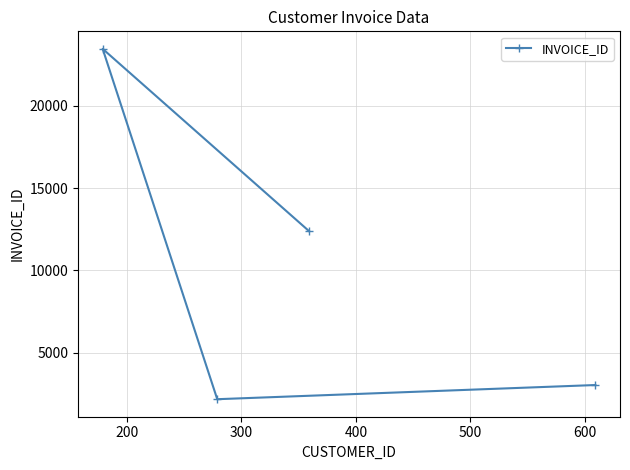

How many lines are shown in the chart?

1